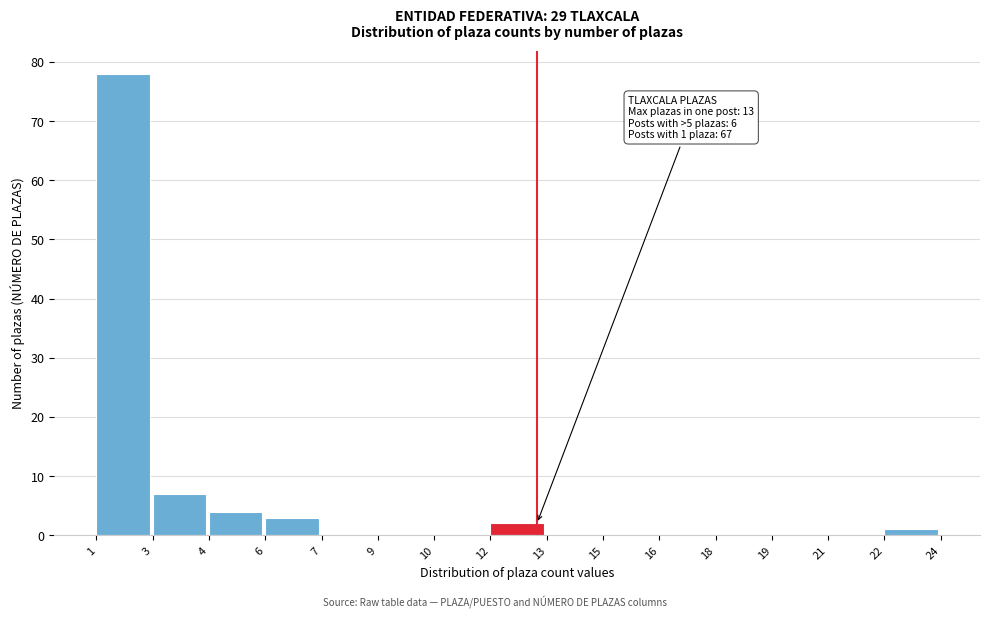

Reading left to right, what are all the values shown in this chart?

1=78	3=7	4=4	6=3	7=0	9=0	10=0	12=2	13=0	15=0	16=0	18=0	19=0	21=0	22=1